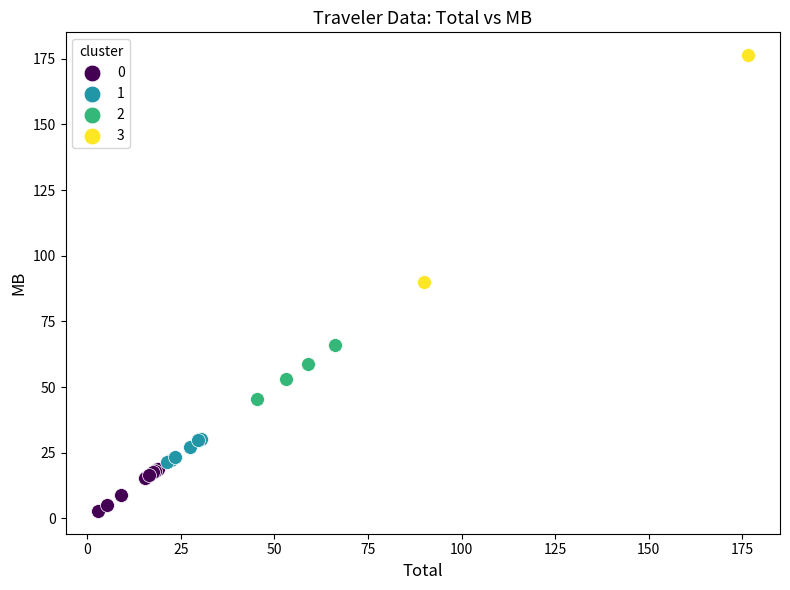

What are all the series names shown in the legend?

0, 1, 2, 3